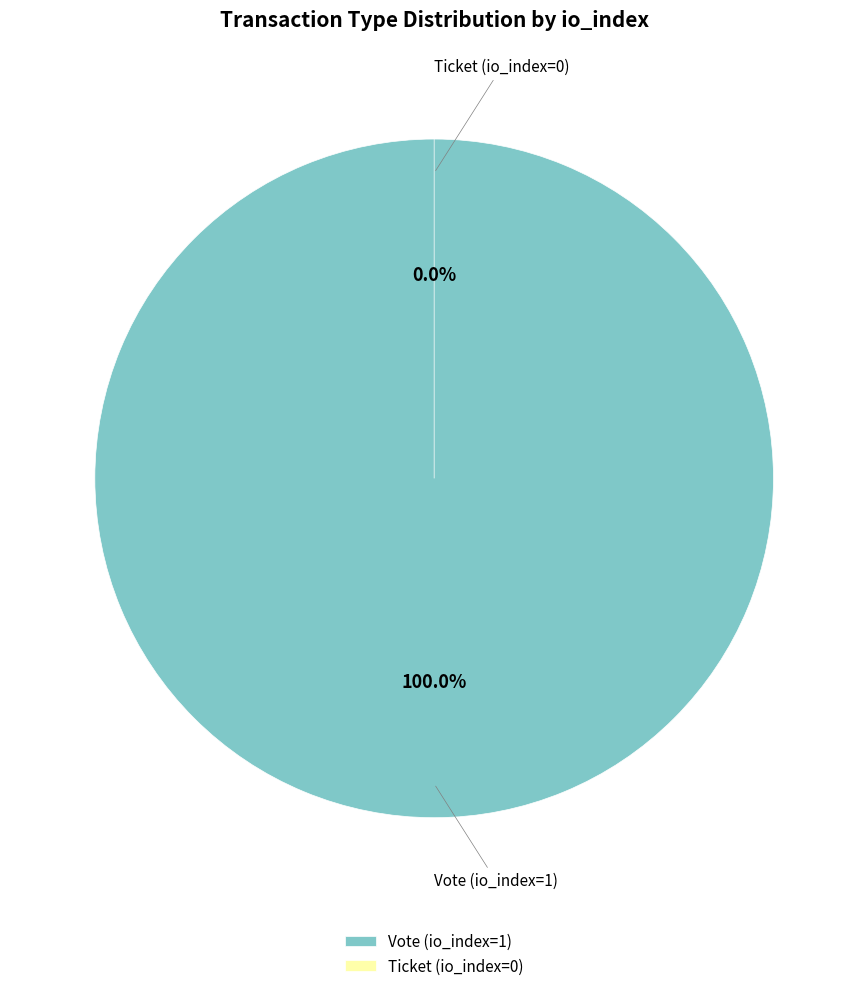

Rank the categories by value from lowest to highest.

Ticket (io_index=0), Vote (io_index=1)